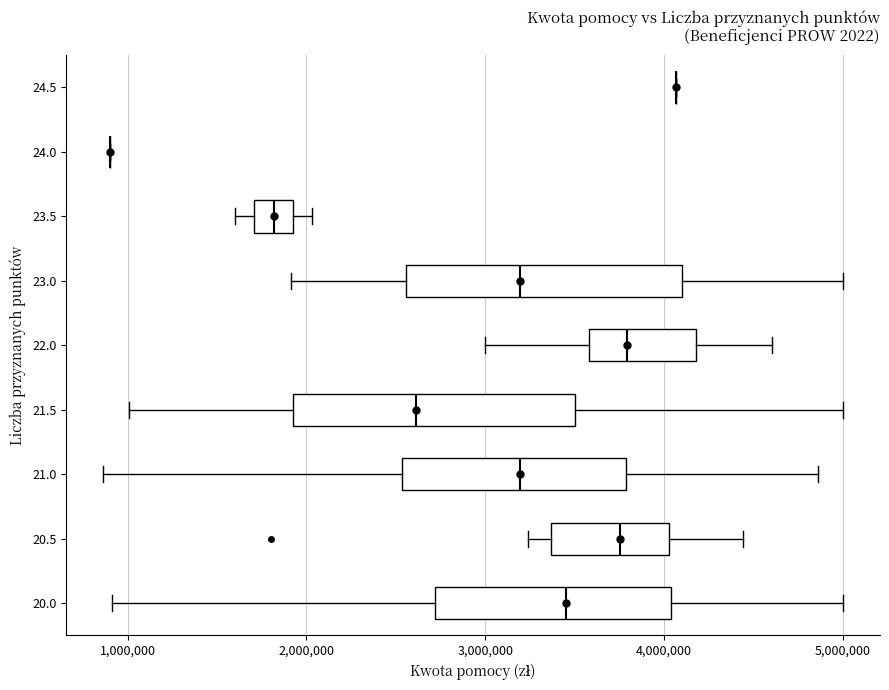

Reading bottom to top, read every box against the x-axis: the position of its median line, the range the box covers, and the ends of its whiskers. The values are not printed on the chart, so give them approximately, as read against the axis.

20.0: median 3500000, box 2700000 to 4000000, whiskers 900000 to 5000000
20.5: median 3800000, box 3400000 to 4000000, whiskers 3200000 to 4400000
21.0: median 3200000, box 2500000 to 3800000, whiskers 900000 to 4900000
21.5: median 2600000, box 1900000 to 3500000, whiskers 1000000 to 5000000
22.0: median 3800000, box 3600000 to 4200000, whiskers 3000000 to 4600000
23.0: median 3200000, box 2600000 to 4100000, whiskers 1900000 to 5000000
23.5: median 1800000, box 1700000 to 1900000, whiskers 1600000 to 2000000
24.0: box collapsed to a line at 900000, whiskers 900000 to 900000
24.5: box collapsed to a line at 4100000, whiskers 4100000 to 4100000